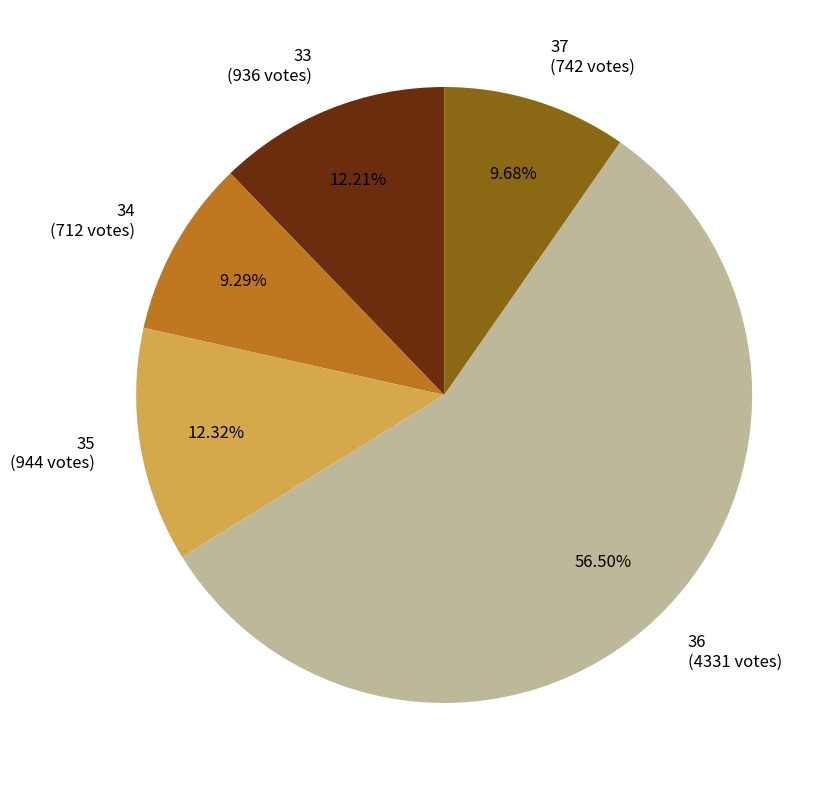

Is there any slice that represents more than half of the pie?

Yes